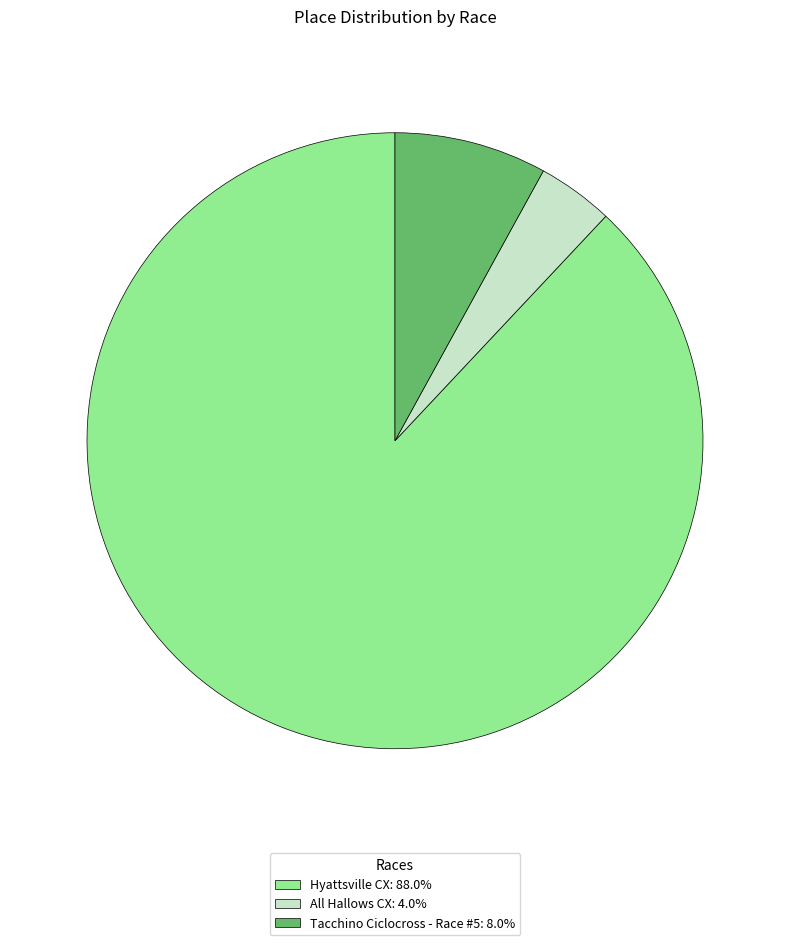

Does Tacchino Ciclocross - Race #5 represent more than half of the total?

No